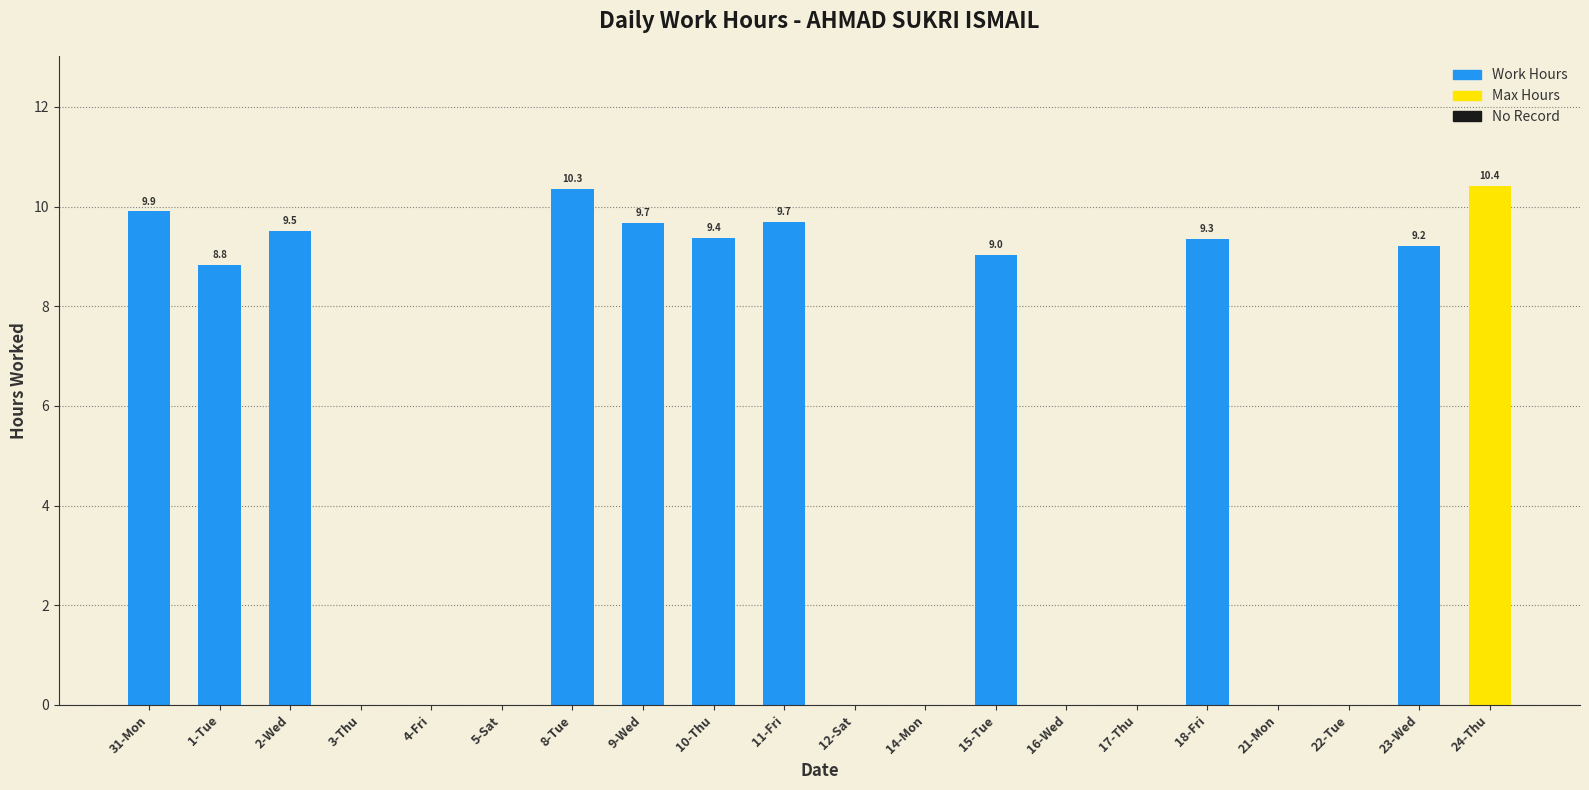

What is the ratio of the value at 24-Thu to the value at 8-Tue?

1.0